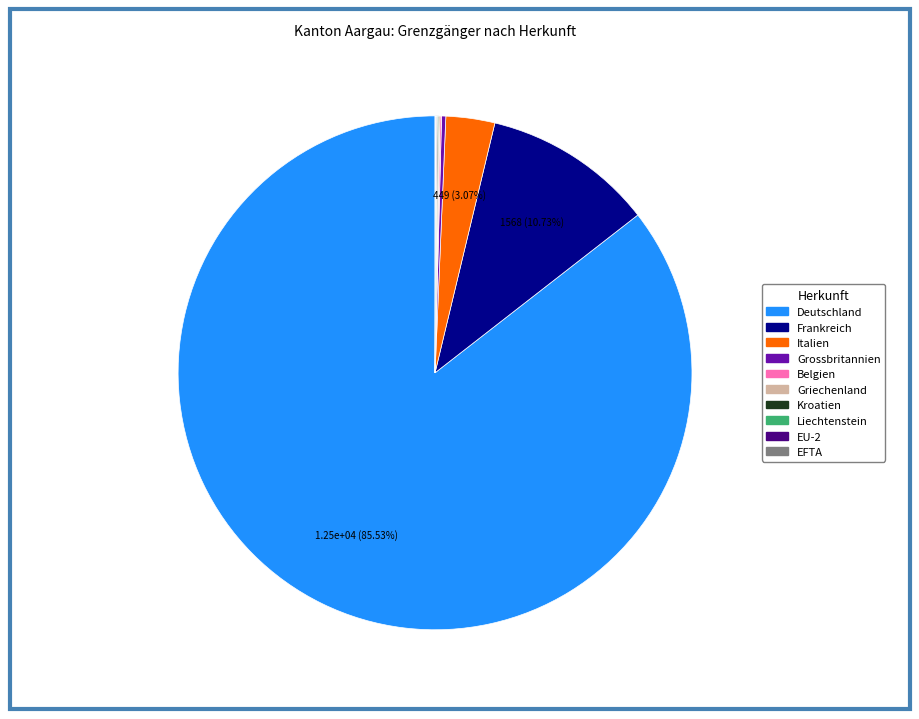

Does any single category account for the majority?

Yes